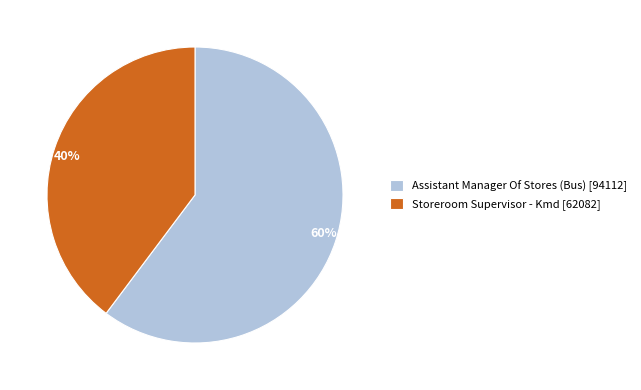

How many slices are in this pie chart?

2